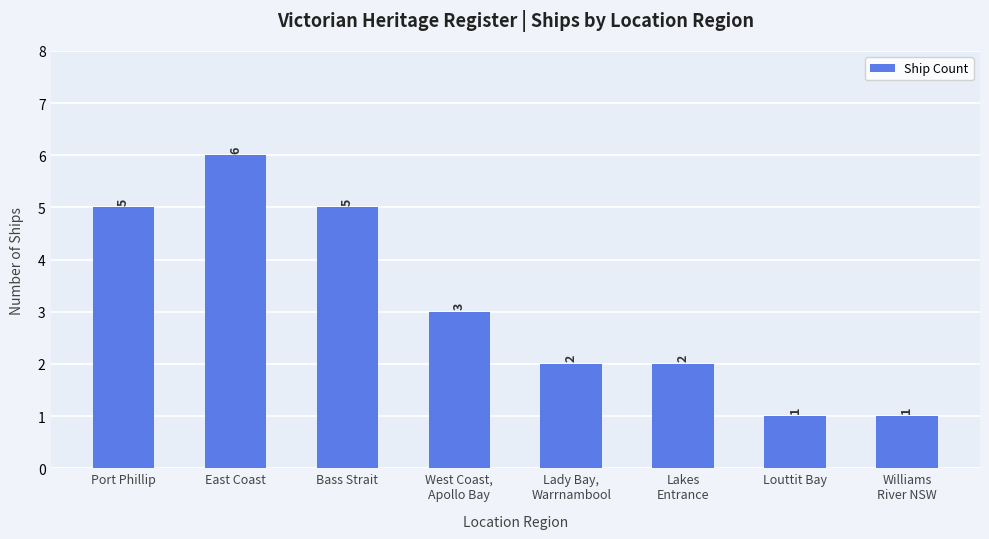

Reading left to right, list all the values displayed in this chart.

Port Phillip=5	East Coast=6	Bass Strait=5	West Coast,
Apollo Bay=3	Lady Bay,
Warrnambool=2	Lakes
Entrance=2	Louttit Bay=1	Williams
River NSW=1